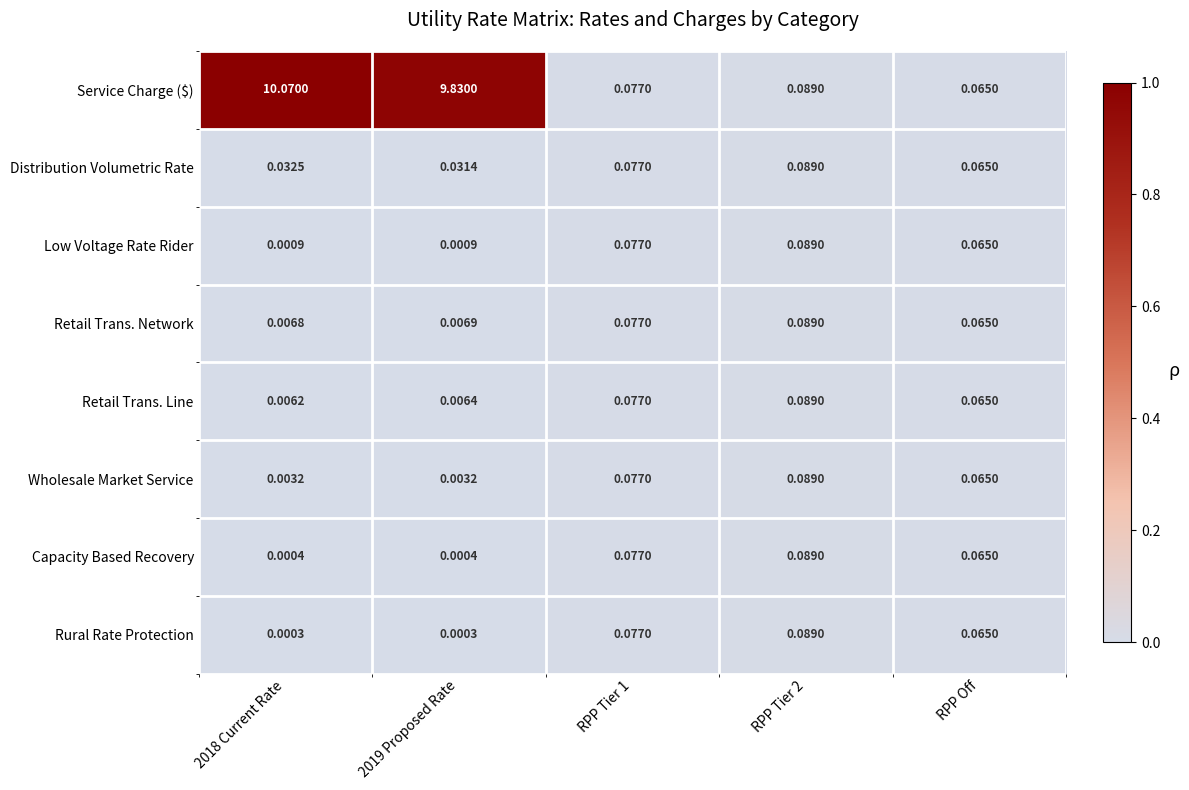

What is the spread (max minus min) of values at 2019 Proposed Rate?

9.8